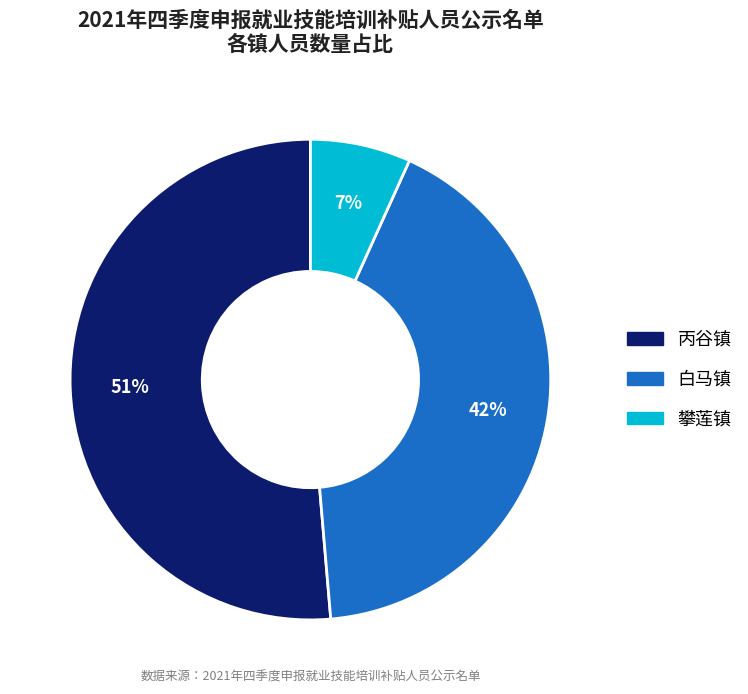

How many slices are in this pie chart?

3